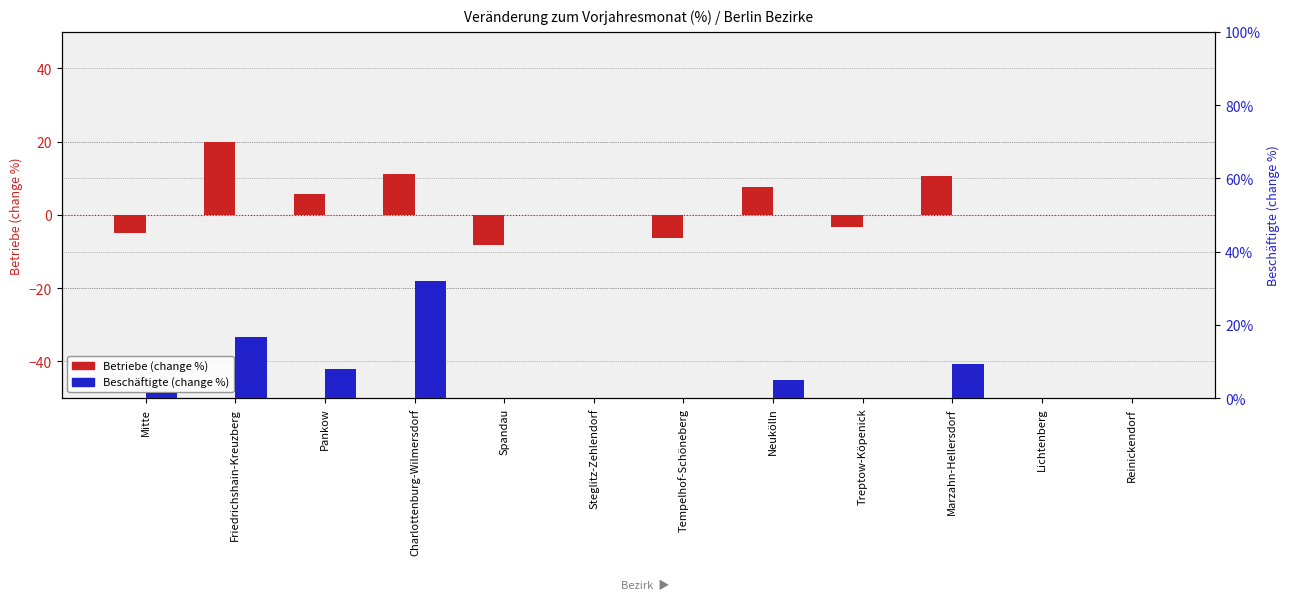

What is the greatest value displayed?

32.0